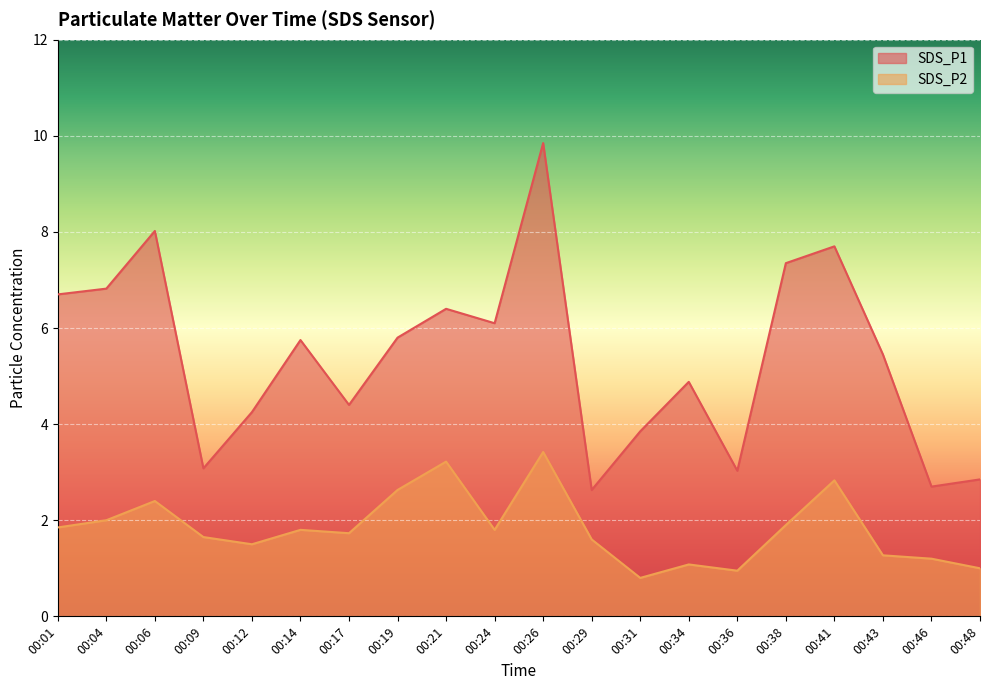

How many data points does each series have?

20